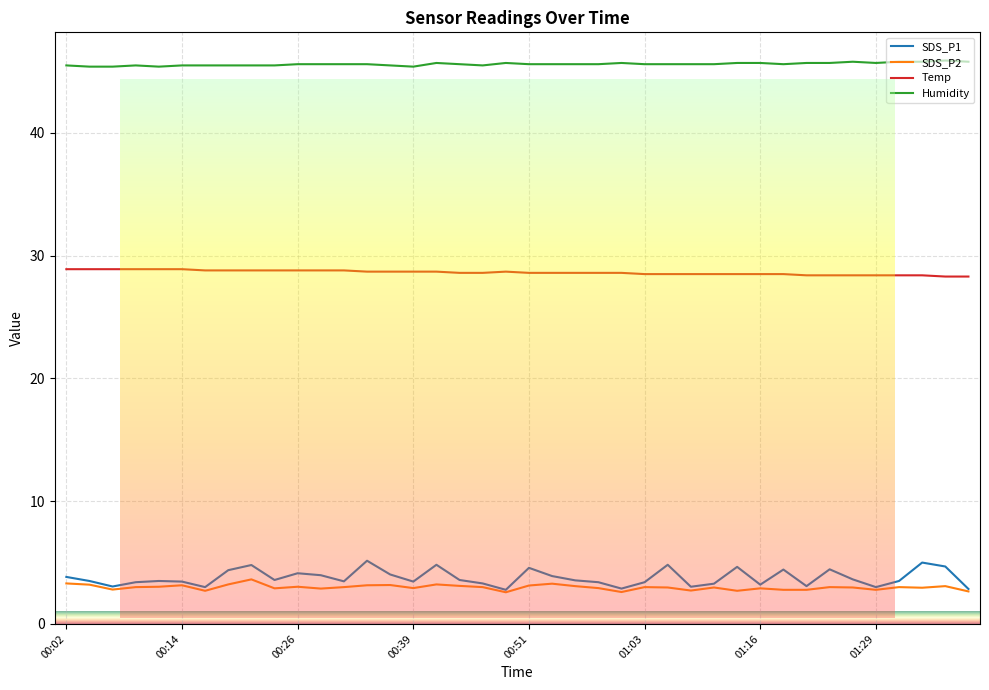

True or false: Humidity and SDS_P1 cross at least once.

False